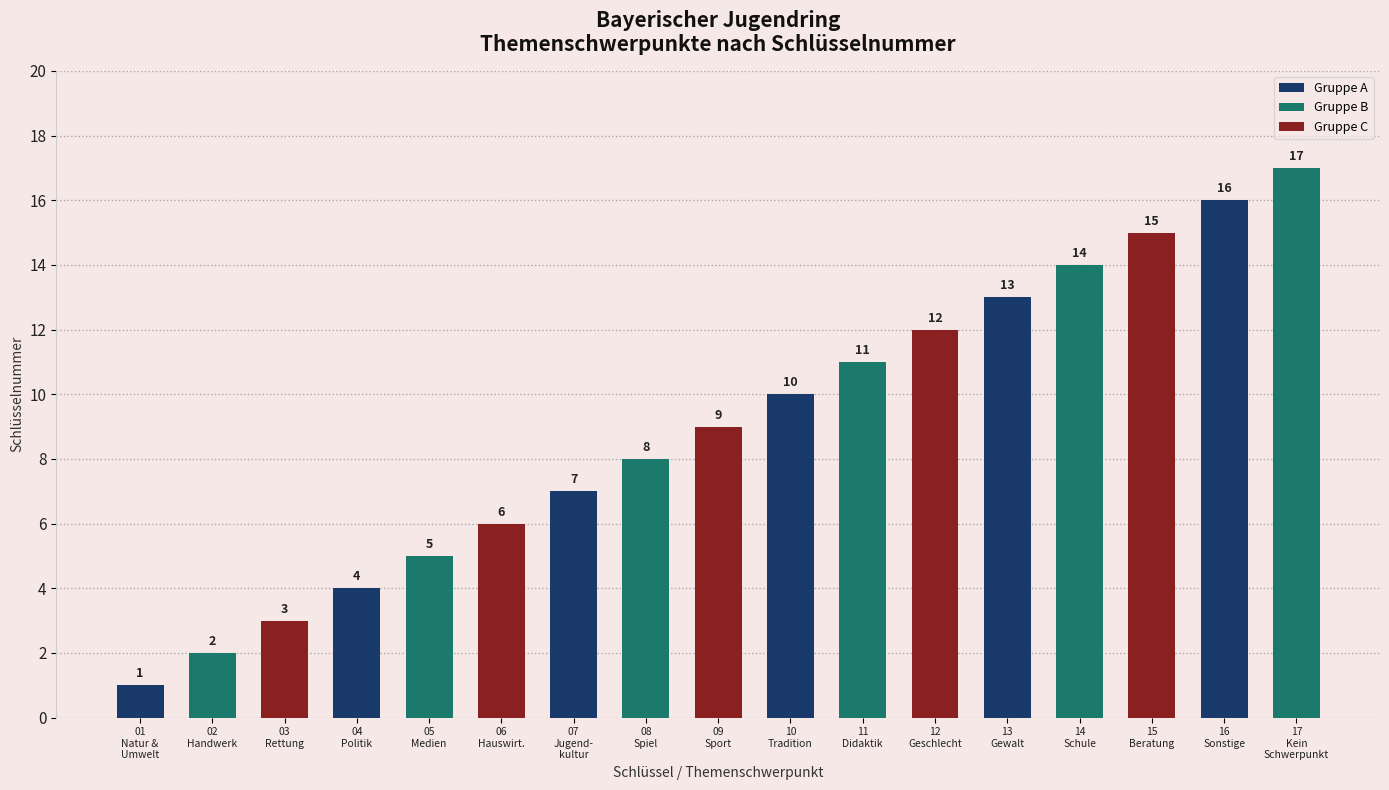

Which label corresponds to the smallest value in the chart?

01
Natur &
Umwelt